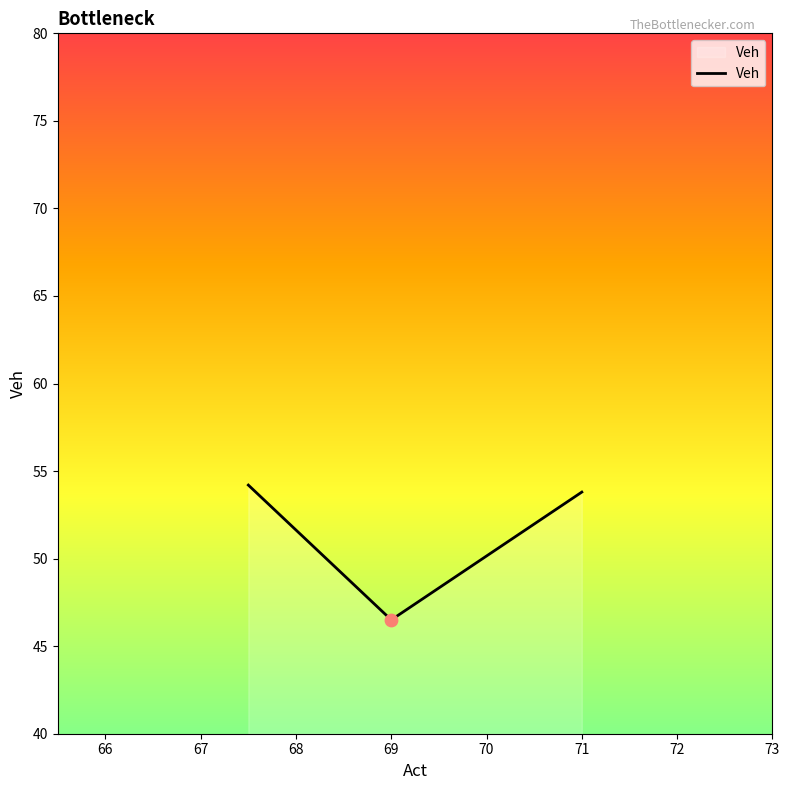

What is the greatest value displayed?

54.2